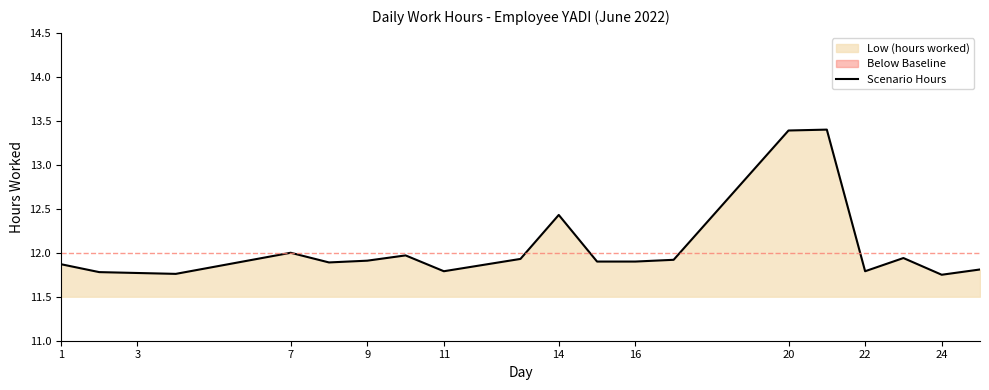

What is the highest value of the Scenario Hours series?

13.4